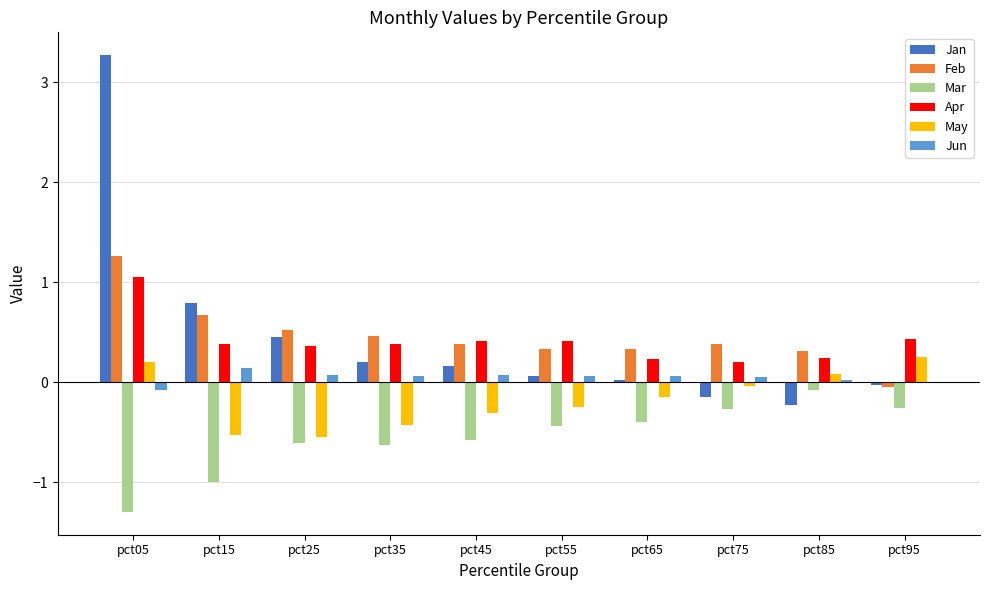

At which category does the chart reach its peak across all series?

pct05